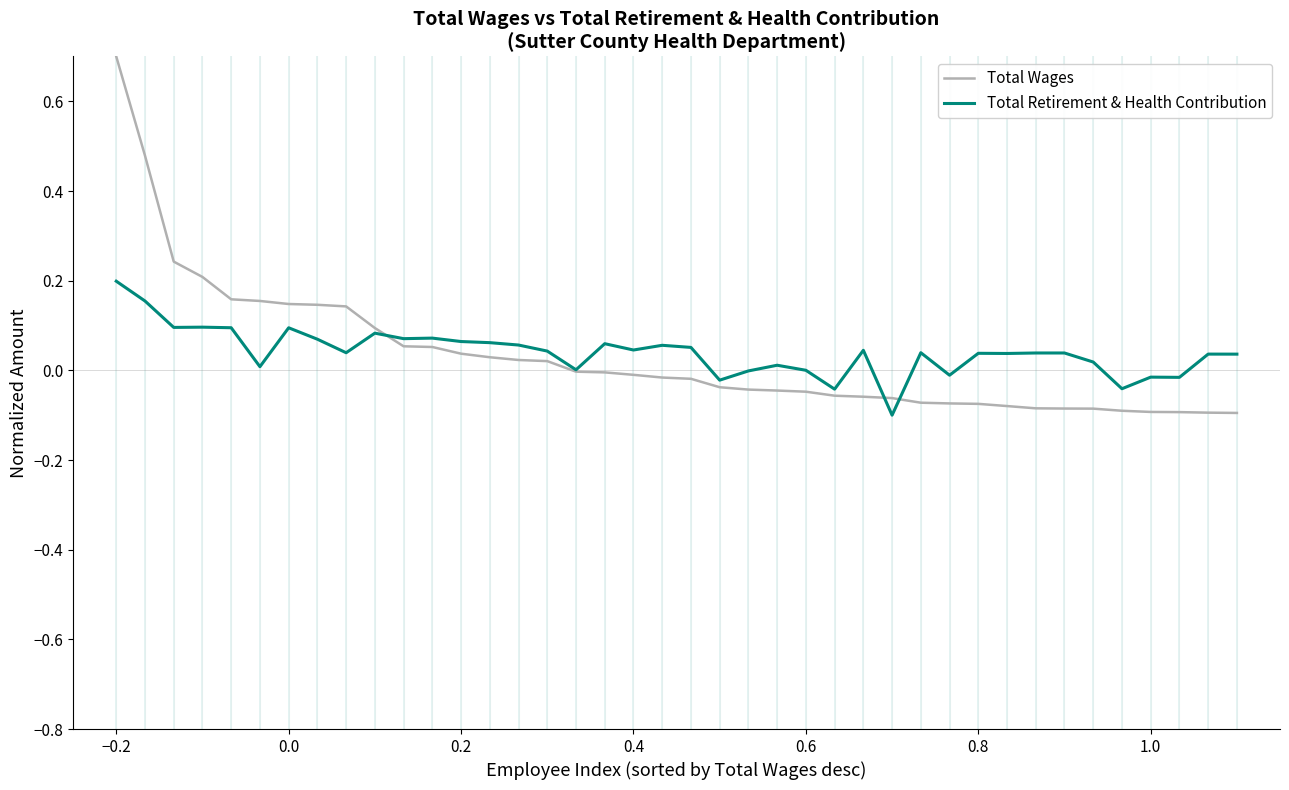

How many lines are shown in the chart?

2